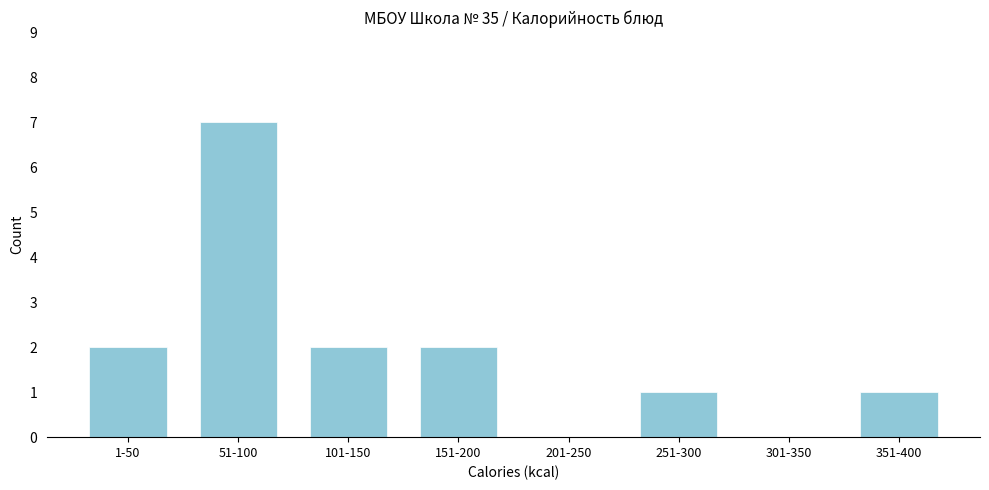

Reading right to left, transcribe all the data shown in this chart.

351-400=1	301-350=0	251-300=1	201-250=0	151-200=2	101-150=2	51-100=7	1-50=2